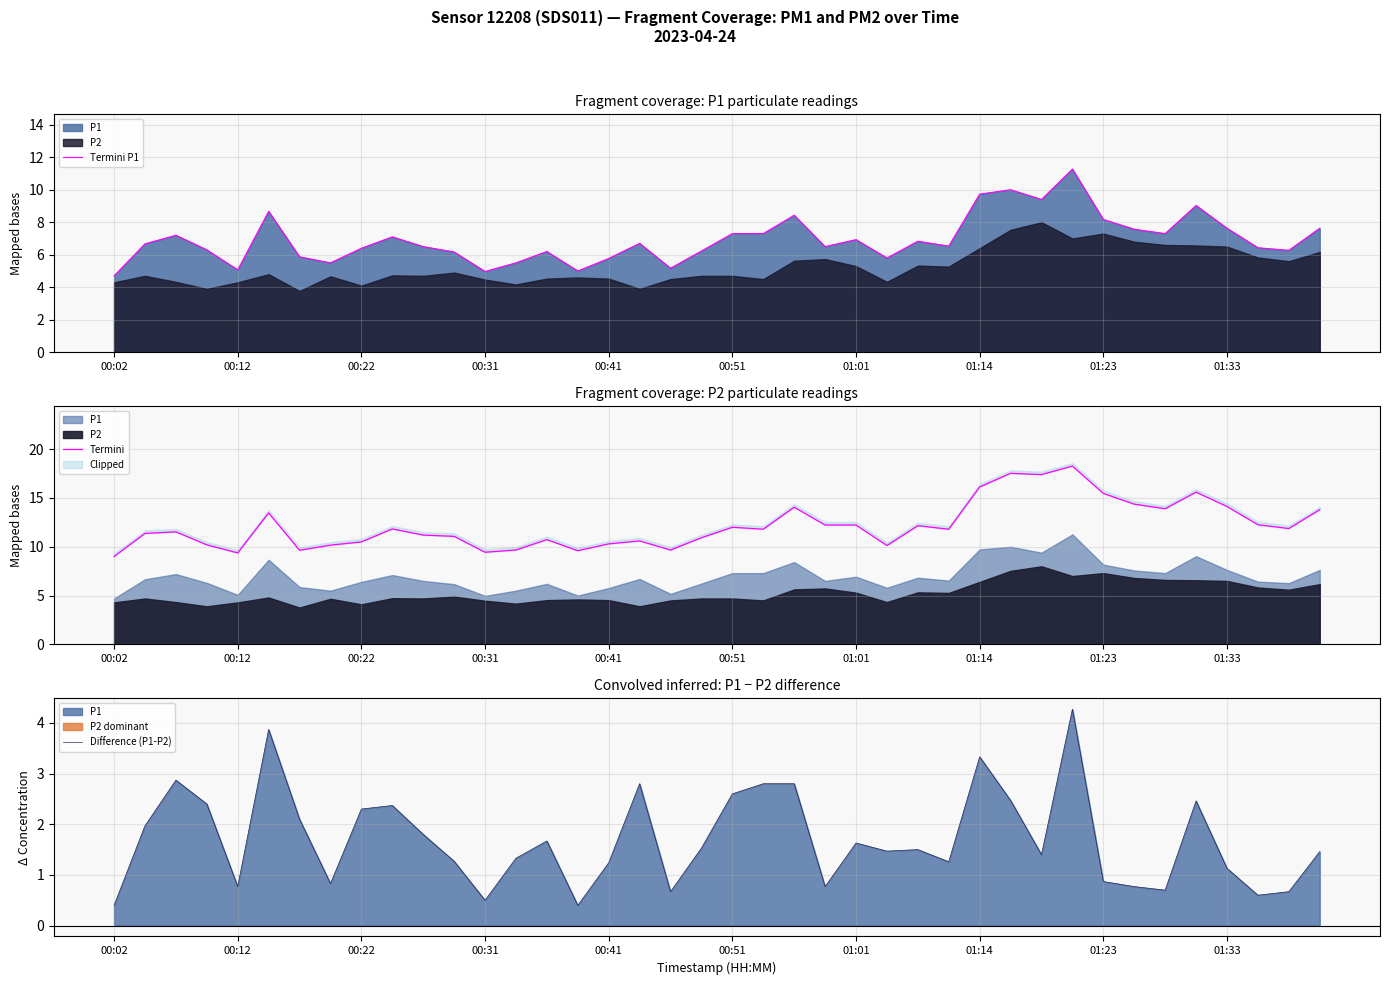

Which category has the highest value in the Difference (P1-P2) series?

31